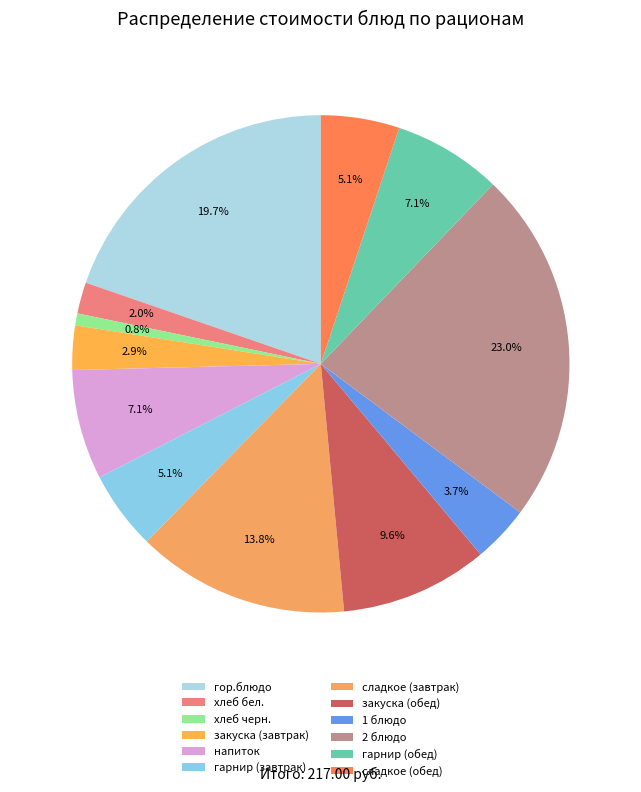

Approximately how many times larger is the value at напиток compared to закуска (обед)?

0.7